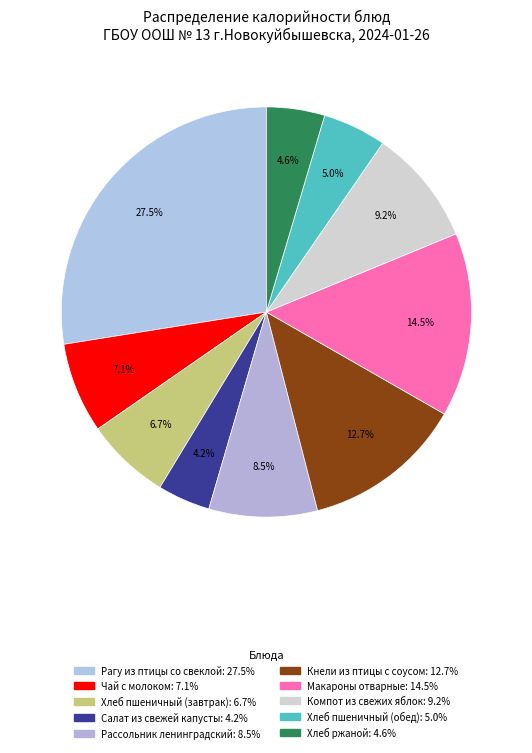

To the nearest percent, what percentage of the pie is Хлеб пшеничный (обед)?

5%